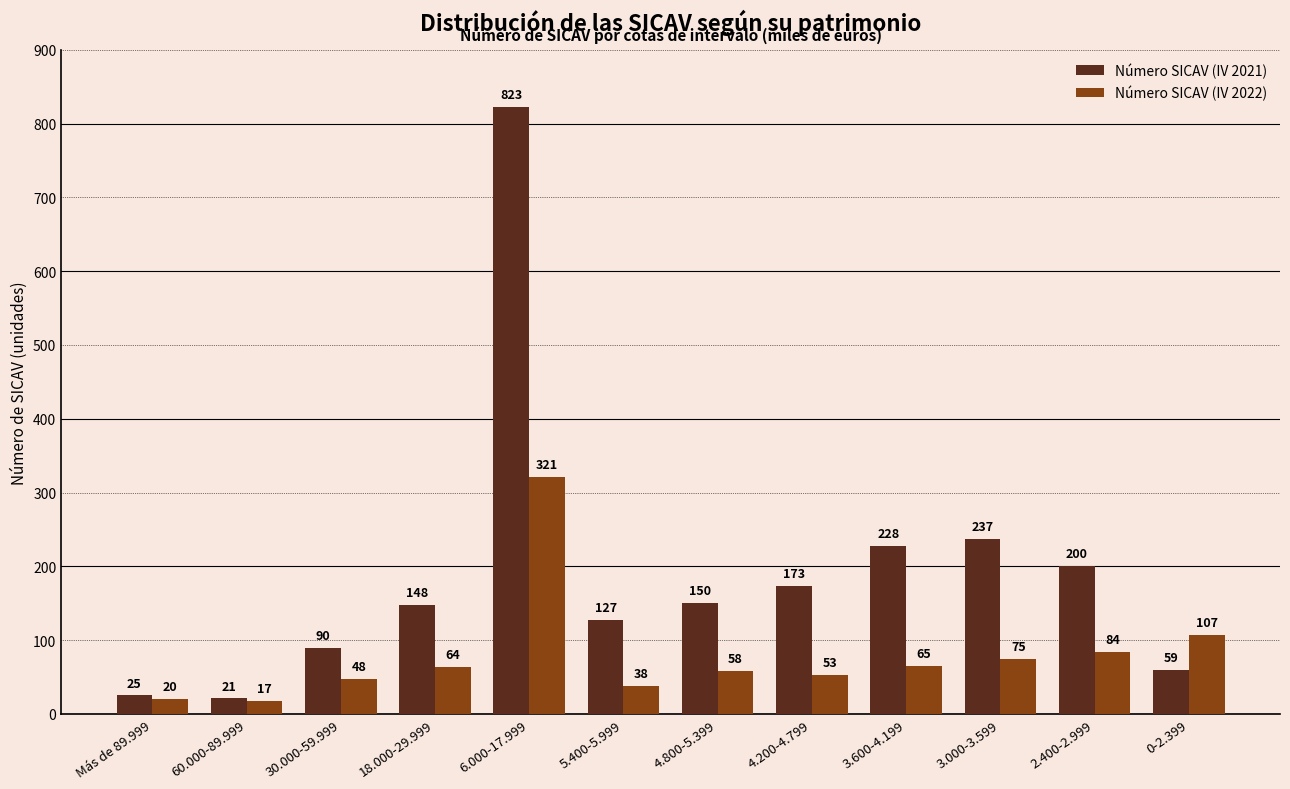

At which label does Número SICAV (IV 2021) reach its peak?

6.000-17.999